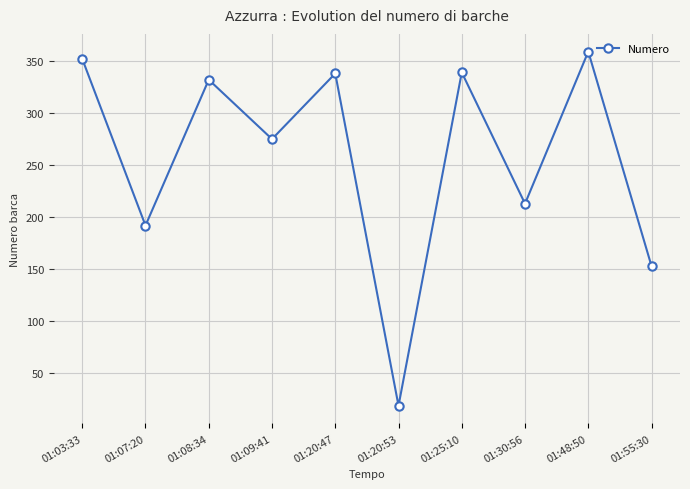

What is the label of the 3rd point from the left?

01:08:34